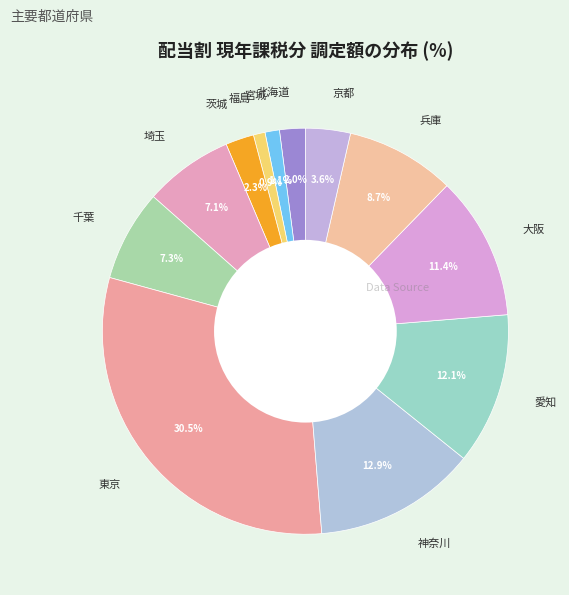

Count the number of slices in the pie.

12